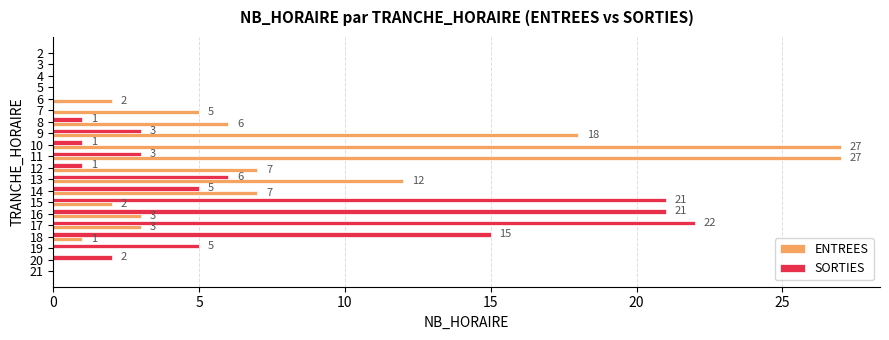

How many positive values does the ENTREES series have?

13